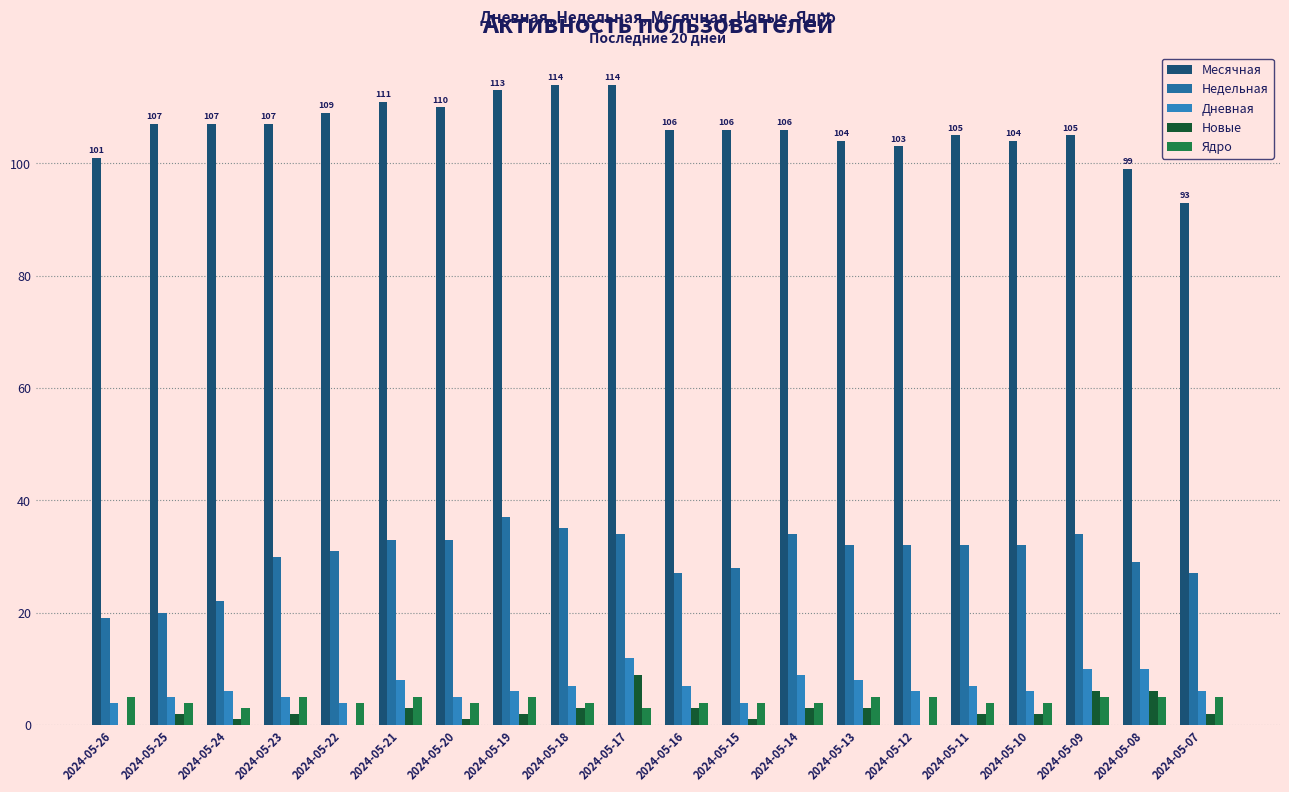

Which series has the largest total across all categories?

Месячная